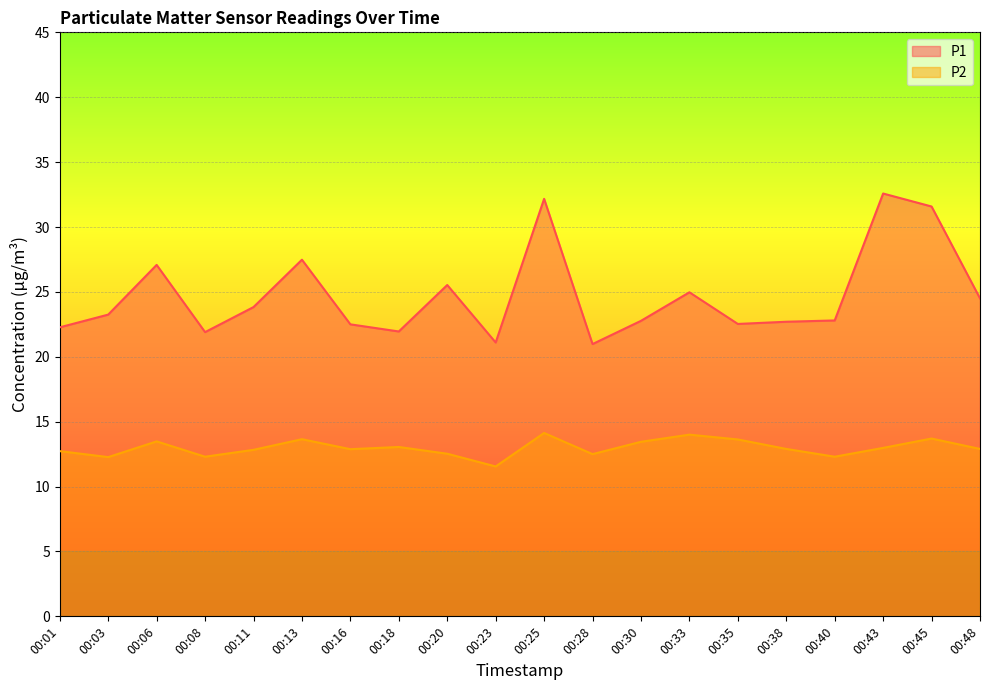

List the labels in order of P1 value, smallest first.

00:28, 00:23, 00:08, 00:18, 00:01, 00:16, 00:35, 00:38, 00:30, 00:40, 00:03, 00:11, 00:48, 00:33, 00:20, 00:06, 00:13, 00:45, 00:25, 00:43